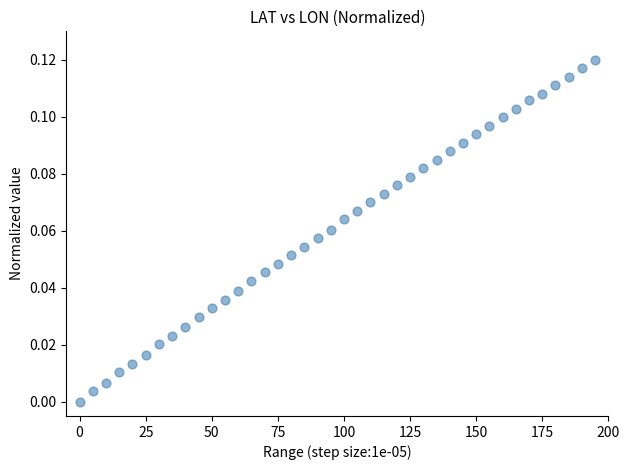

What is the range of X values (max minus min)?

195.0